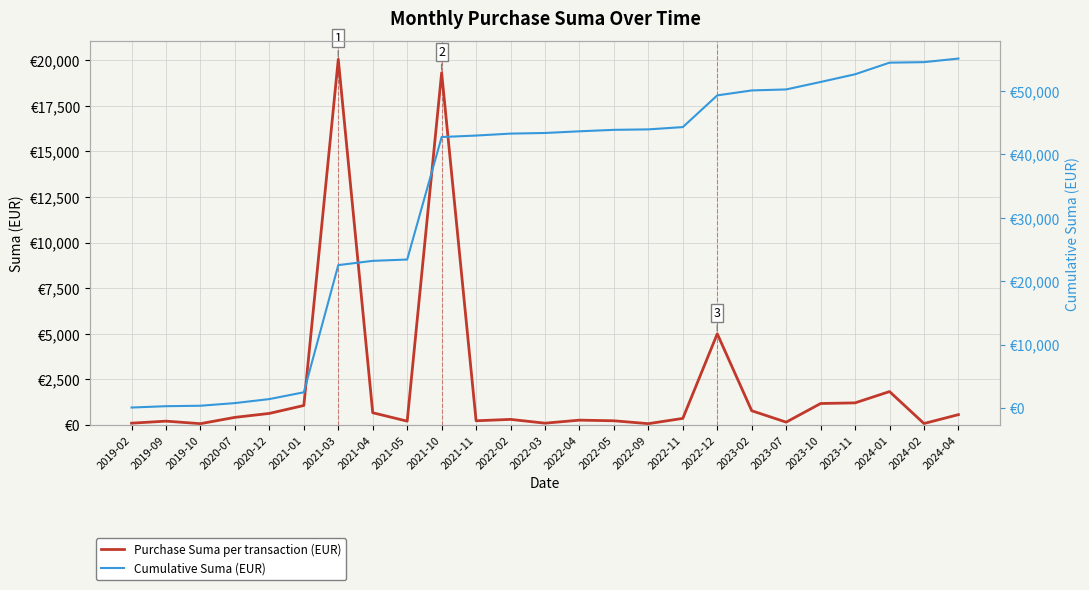

How many values in the Cumulative Suma (EUR) series exceed 43372?

13